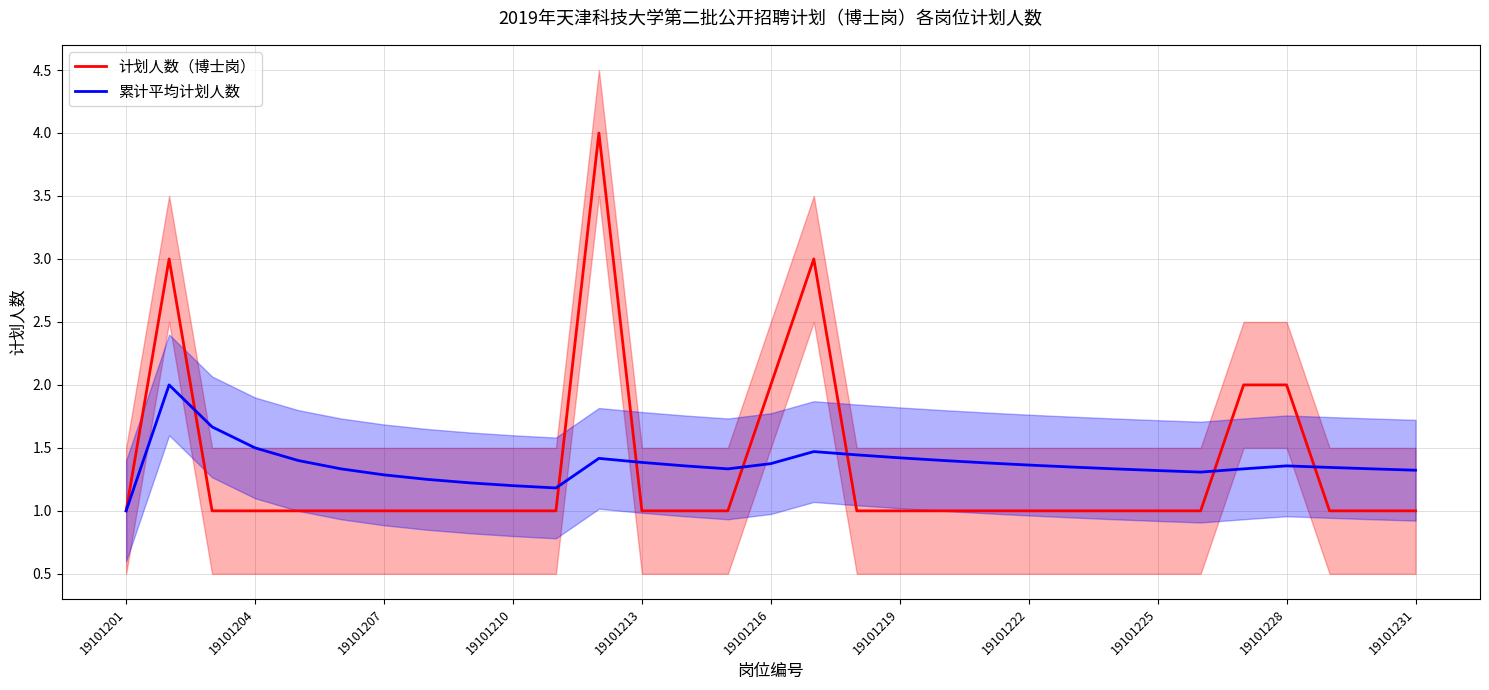

What is the average value of the 累计平均计划人数 series?

1.4